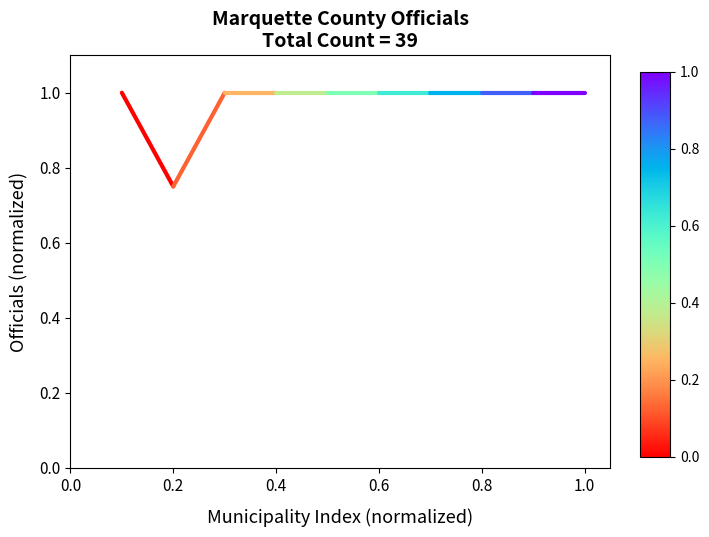

What is the change in value from 0.0 to 0.2?

-0.2